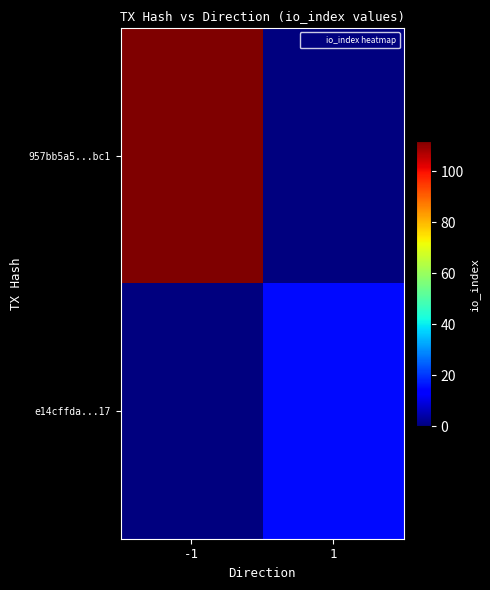

Reading left to right, what are all the values shown in this chart?

957bb5a5...bc1: -1=112	1=0
e14cffda...17: -1=0	1=15